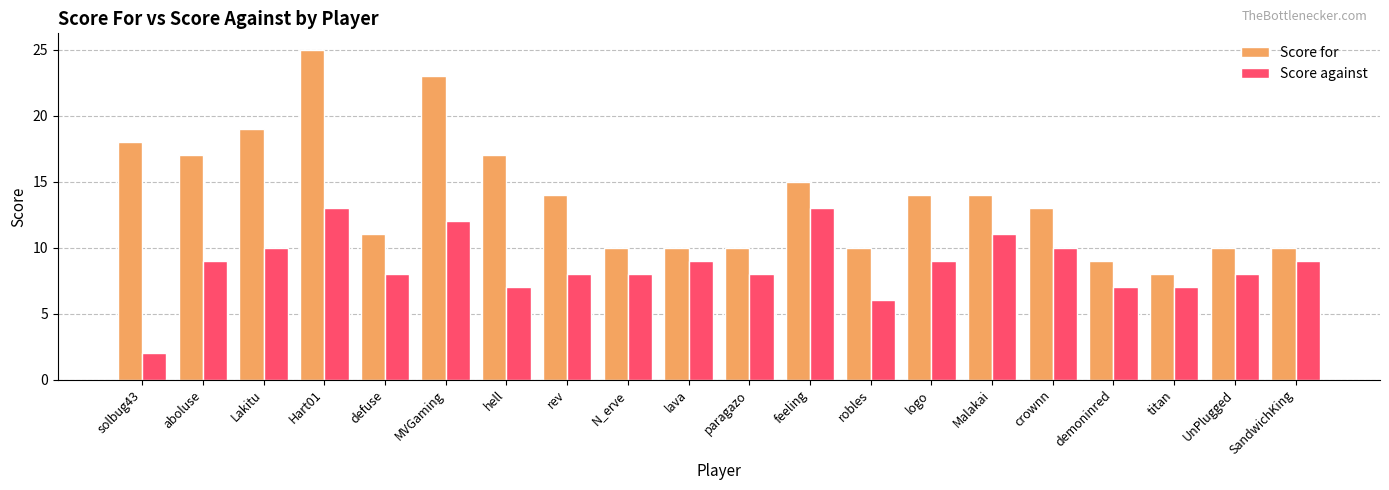

What is the spread (max minus min) of values at aboluse?

8